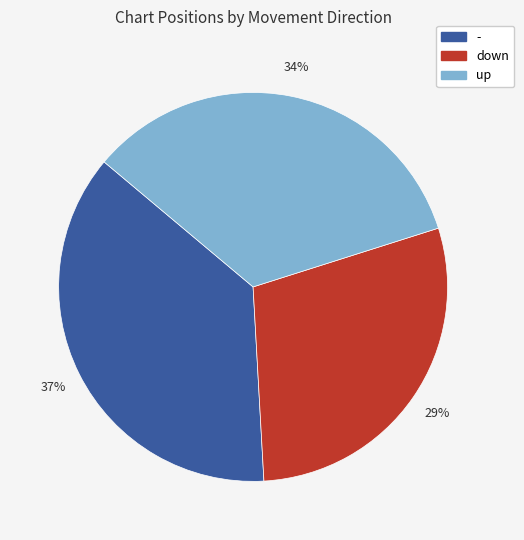

How many slices are in this pie chart?

3